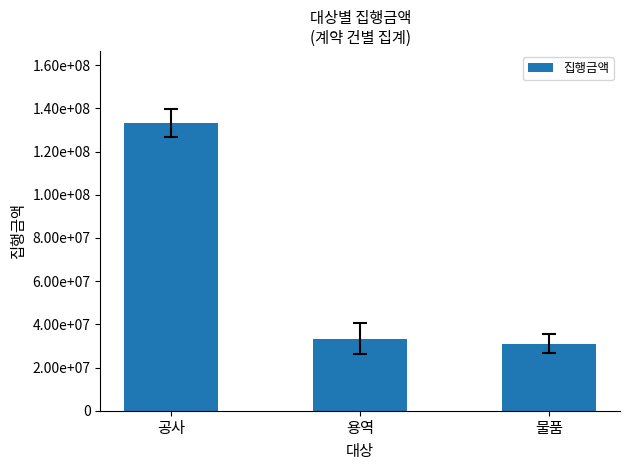

Are the bars horizontal?

No